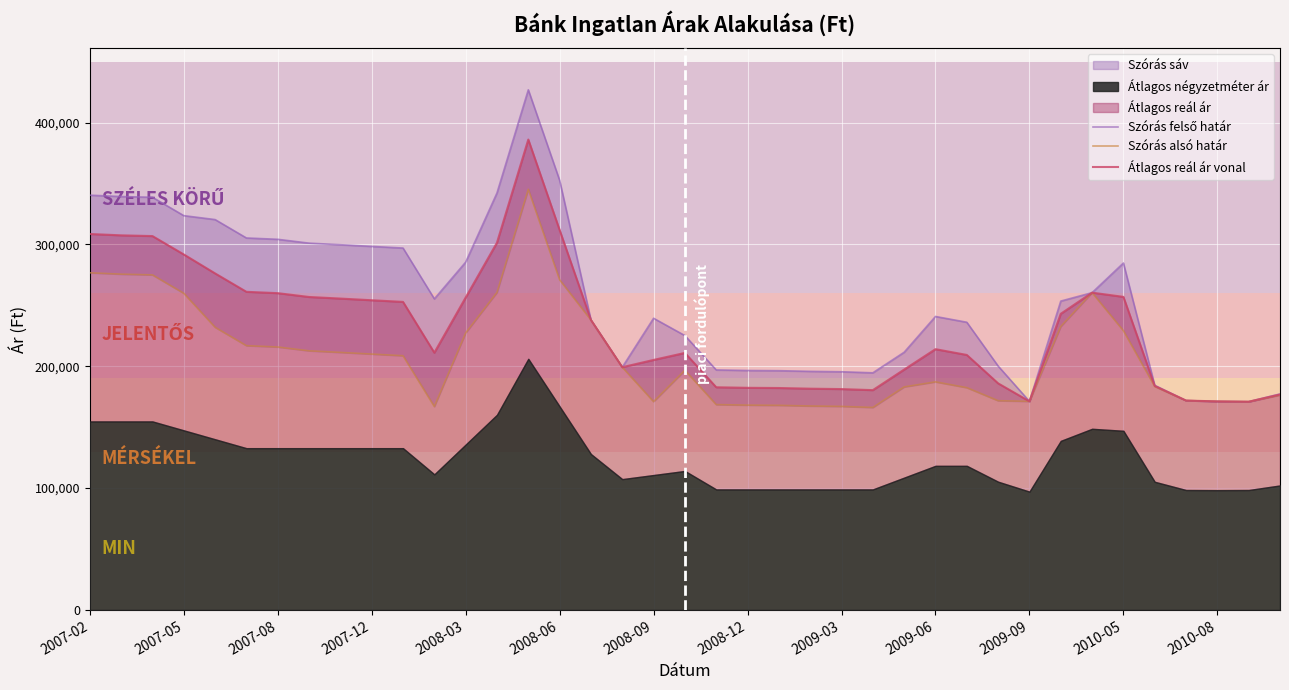

True or false: Szórás alsó határ and Szórás felső határ cross at least once.

False